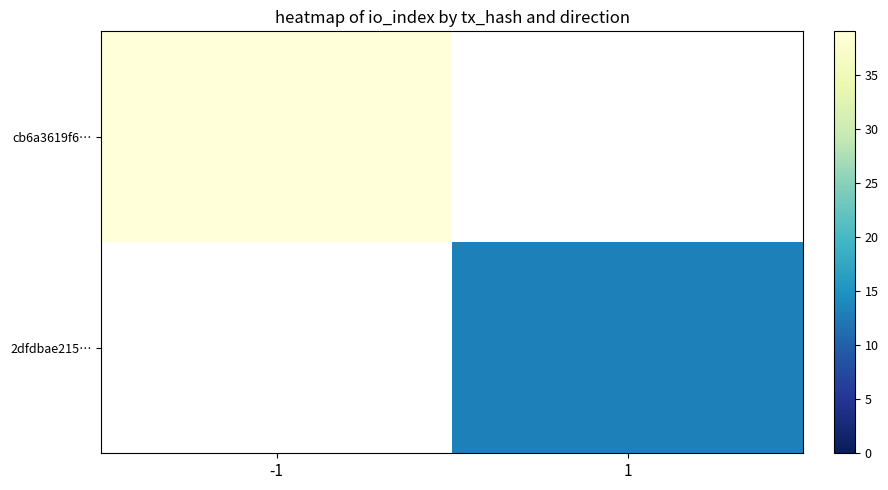

What value does the cb6a3619f6… series have at -1?

39.0